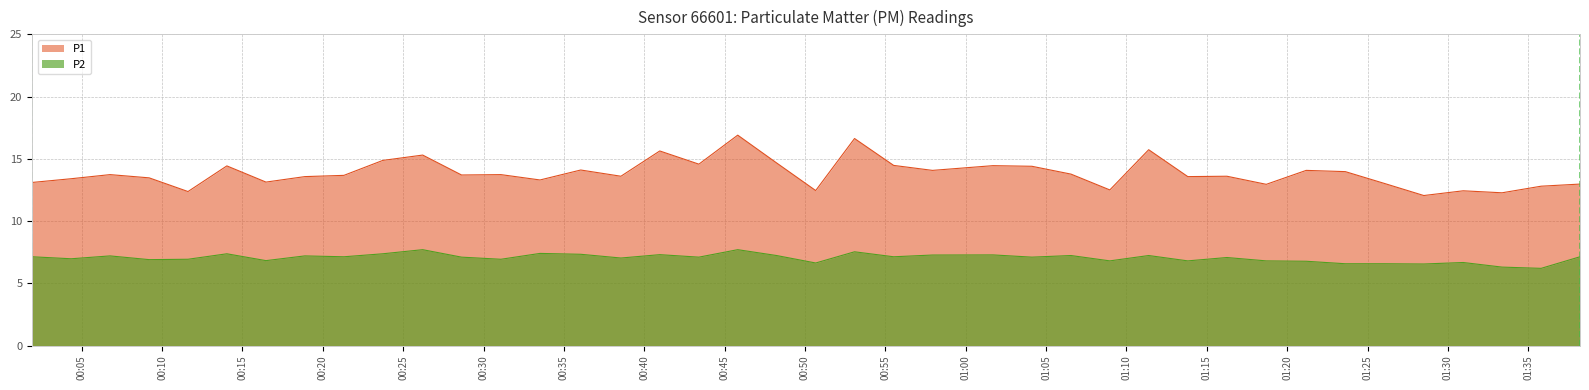

Rank the series by their maximum value, from highest to lowest.

P1, P2